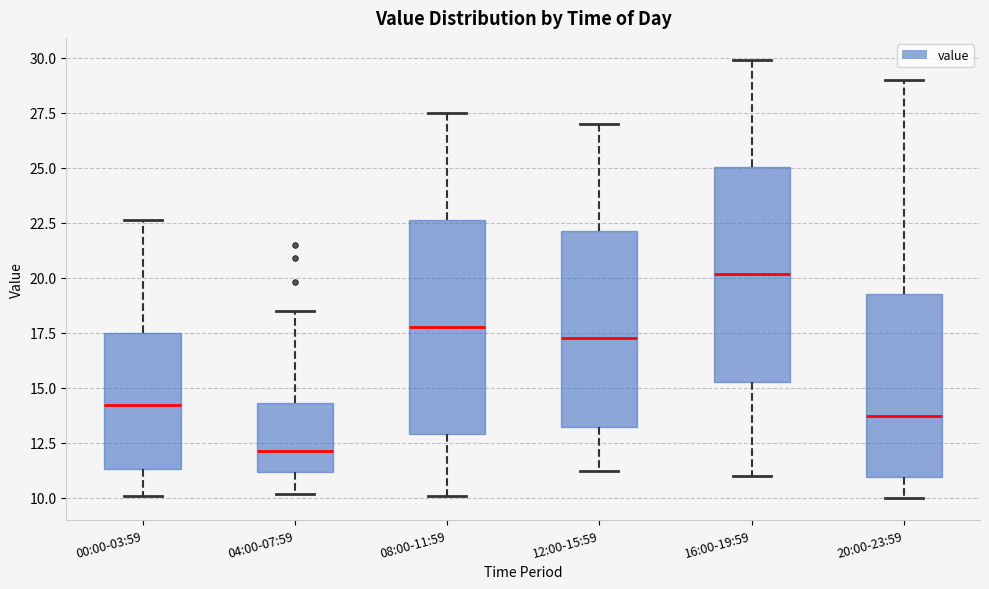

Reading left to right, transcribe this box plot: for each box, give where its median line is, the range the box spans, and where its two whiskers end, as read against the y-axis. The values are not printed on the chart, so give them approximately, as read against the axis.

00:00-03:59: median 14.0, box 11.5 to 17.5, whiskers 10.0 to 22.5
04:00-07:59: median 12.0, box 11.0 to 14.5, whiskers 10.0 to 18.5
08:00-11:59: median 18.0, box 13.0 to 22.5, whiskers 10.0 to 27.5
12:00-15:59: median 17.5, box 13.0 to 22.0, whiskers 11.0 to 27.0
16:00-19:59: median 20.0, box 15.5 to 25.0, whiskers 11.0 to 30.0
20:00-23:59: median 13.5, box 11.0 to 19.5, whiskers 10.0 to 29.0